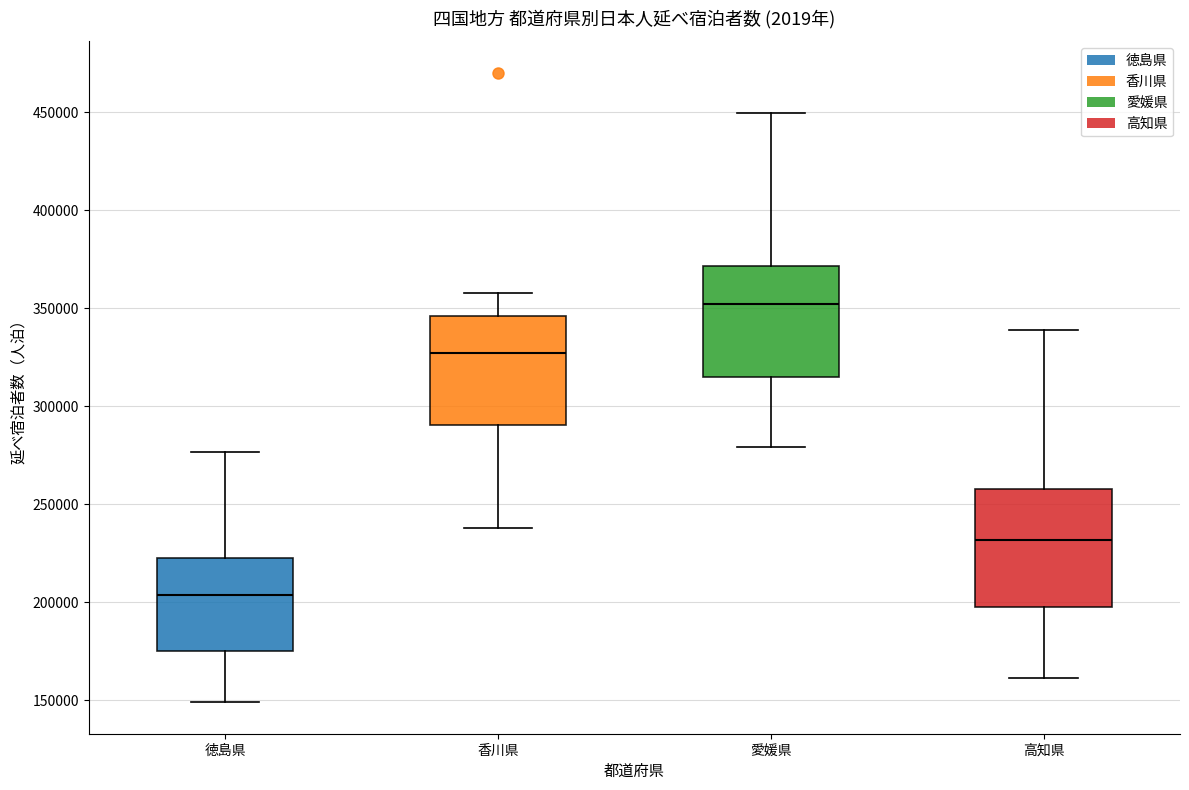

Reading left to right, transcribe this box plot: for each box, give where its median line is, the range the box spans, and where its two whiskers end, as read against the y-axis. The values are not printed on the chart, so give them approximately, as read against the axis.

徳島県: median 205000, box 175000 to 220000, whiskers 150000 to 275000
香川県: median 325000, box 290000 to 345000, whiskers 240000 to 360000
愛媛県: median 350000, box 315000 to 370000, whiskers 280000 to 450000
高知県: median 230000, box 195000 to 260000, whiskers 160000 to 340000